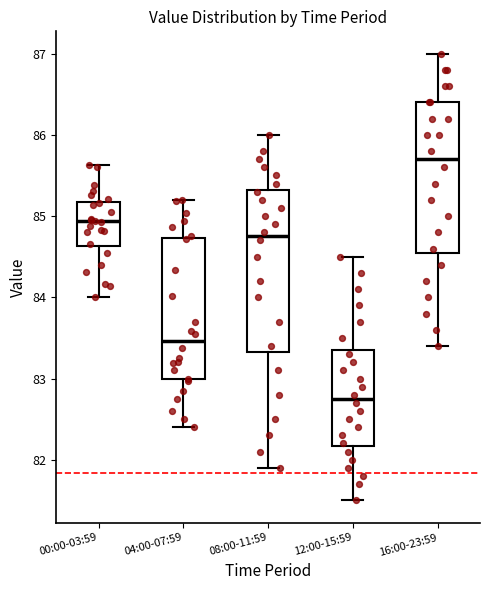

Reading left to right, read every box against the y-axis: the position of its median line, the range the box covers, and the ends of its whiskers. The values are not printed on the chart, so give them approximately, as read against the axis.

00:00-03:59: median 84.9, box 84.6 to 85.2, whiskers 84.0 to 85.6
04:00-07:59: median 83.5, box 83.0 to 84.7, whiskers 82.4 to 85.2
08:00-11:59: median 84.8, box 83.3 to 85.3, whiskers 81.9 to 86.0
12:00-15:59: median 82.8, box 82.2 to 83.4, whiskers 81.5 to 84.5
16:00-23:59: median 85.7, box 84.6 to 86.4, whiskers 83.4 to 87.0